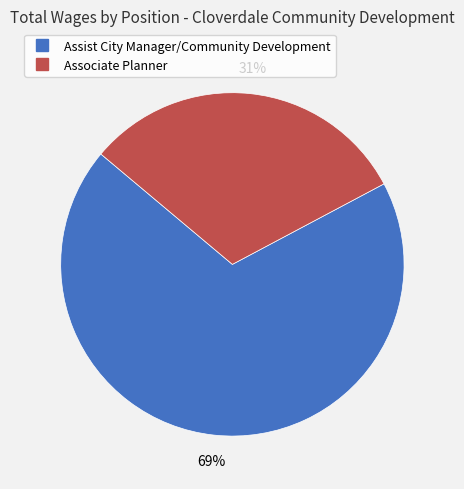

Which has a higher value, Associate Planner or Assist City Manager/Community Development?

Assist City Manager/Community Development